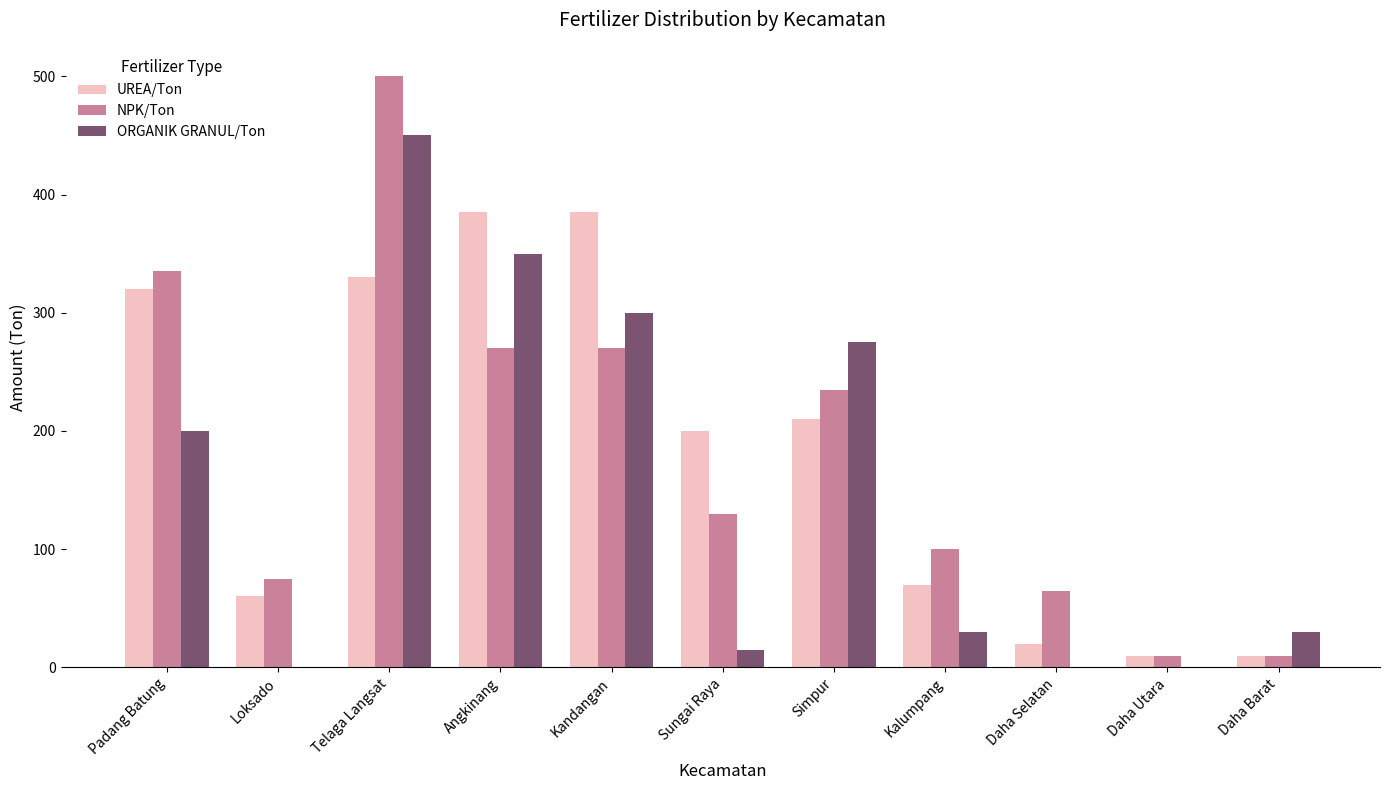

What are all the series names shown in the legend?

UREA/Ton, NPK/Ton, ORGANIK GRANUL/Ton